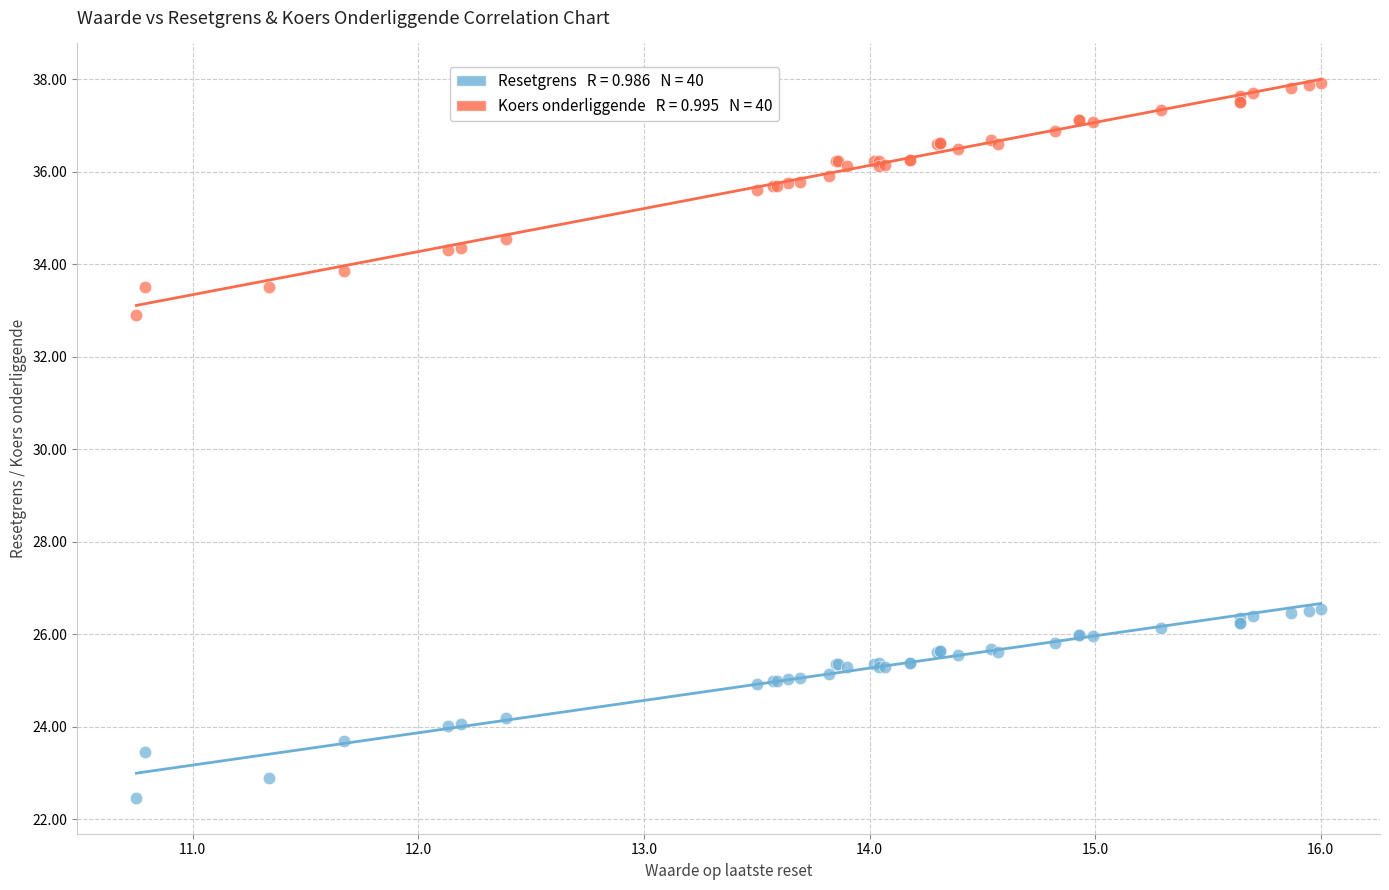

Across all series, what Y value is closest to 30?

32.9